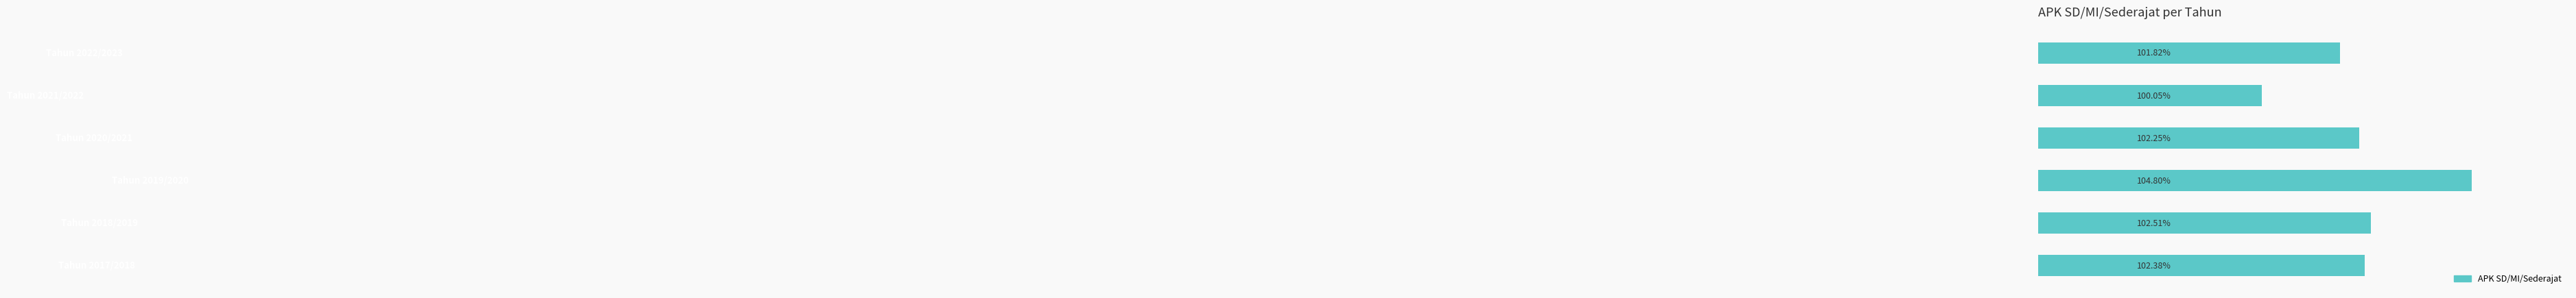

Does the chart contain any negative values?

No